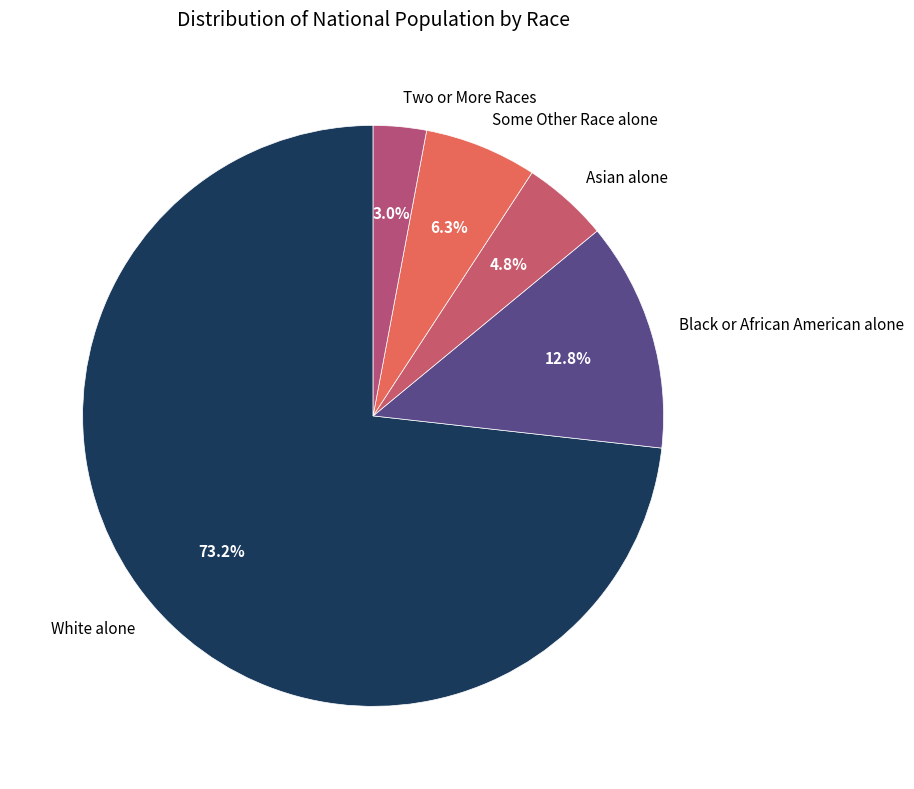

Approximately how many times larger is the value at Black or African American alone compared to Two or More Races?

4.3